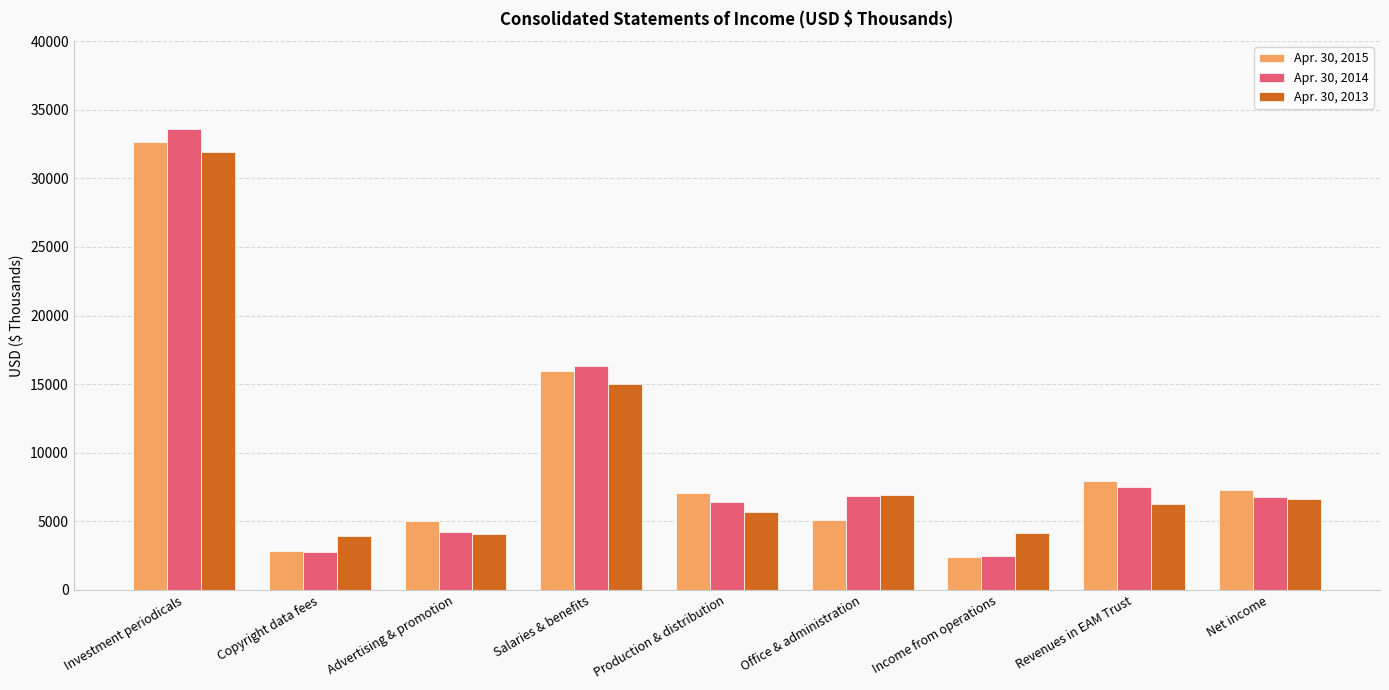

What is the total value across all series at Investment periodicals?

98214